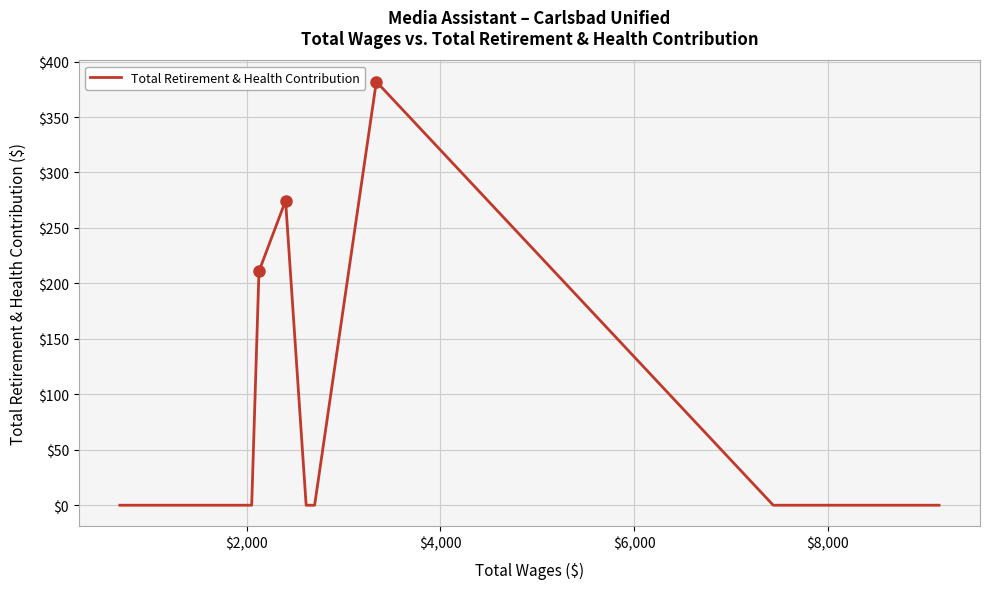

What is the difference between the maximum and minimum values?

381.9